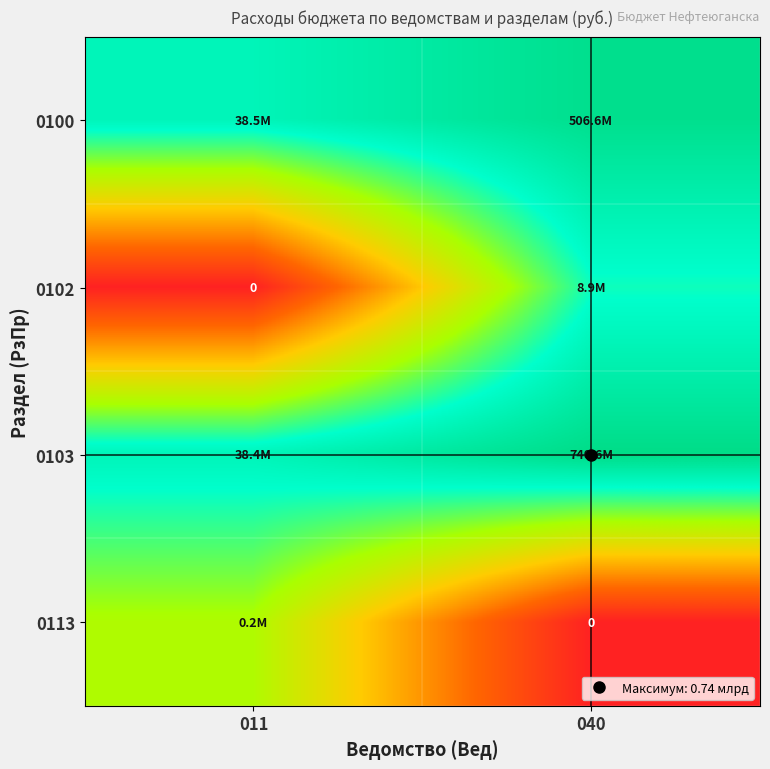

How many values in the 0102 series are below 6?

1